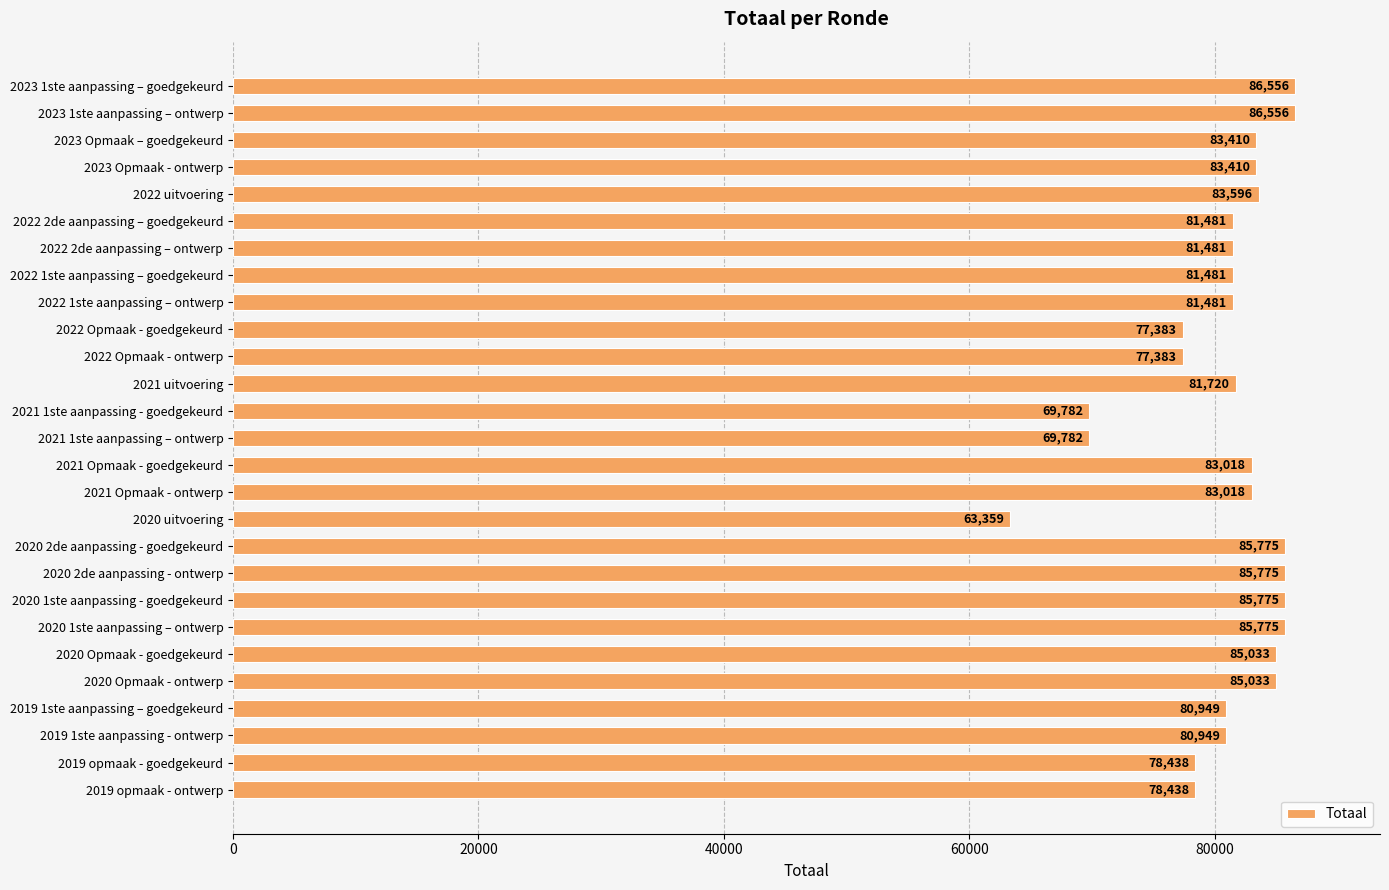

Which label corresponds to the smallest value in the chart?

2020 uitvoering